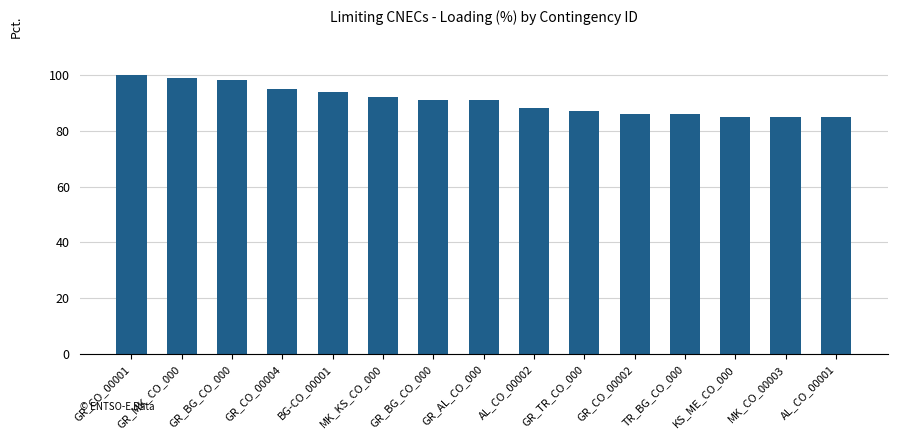

How many bars are there in total?

15